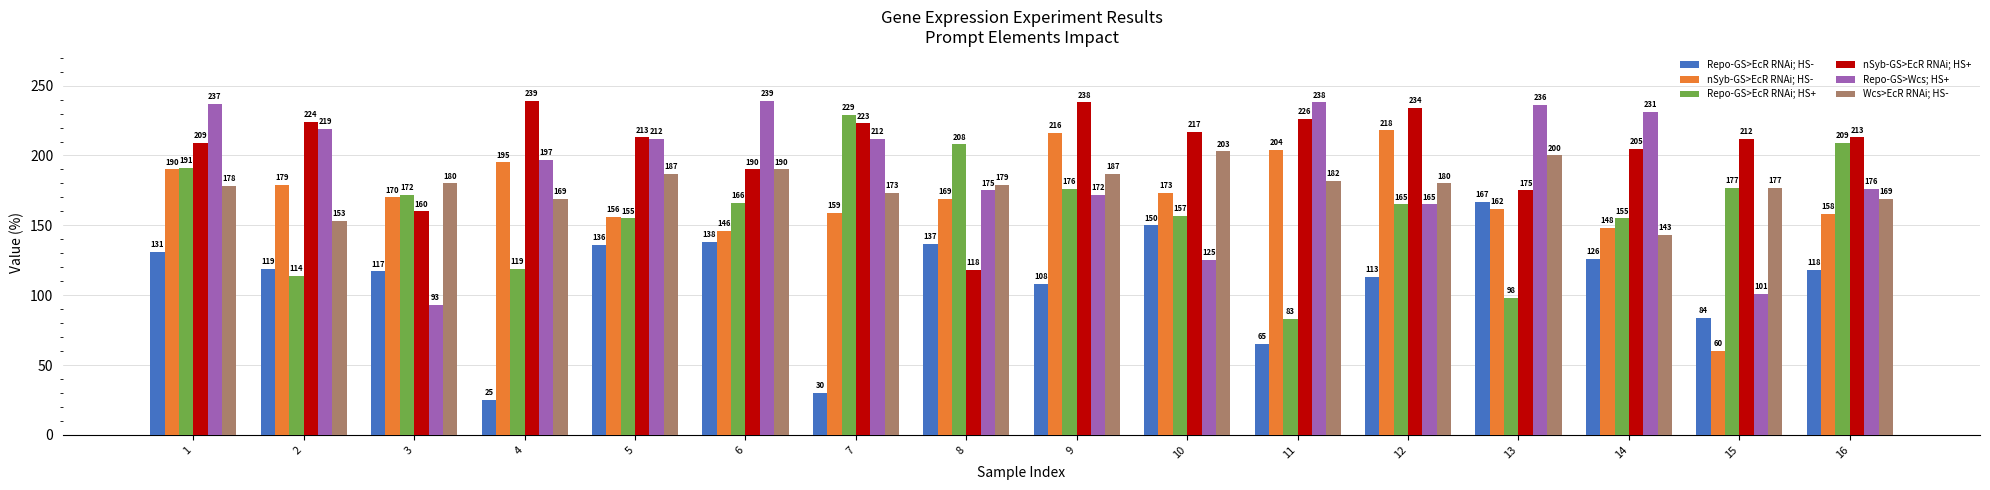

What is the approximate value of Repo-GS>EcR RNAi; HS+ at 12?

165